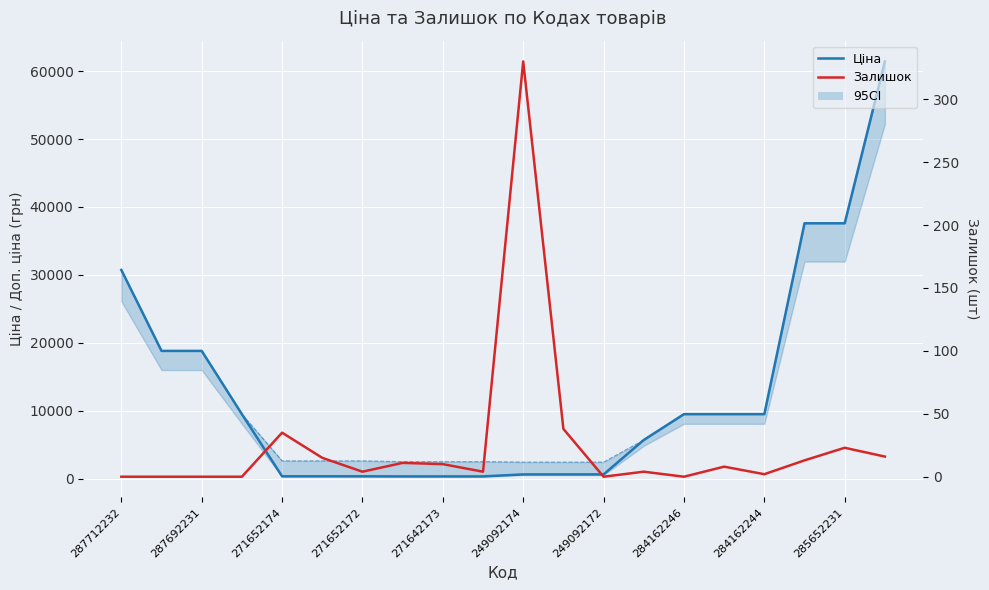

Reading left to right, transcribe all the data shown in this chart.

Ціна: 30717.1	18796.8	18796.8	9480.1	324.8	324.8	324.8	310.3	310.3	310.3	603.7	603.7	603.7	5673.8	9480.1	9480.1	9480.1	37593.6	37593.6	61434.3
Залишок: 0.0	0.0	0.0	0.0	35.0	15.0	4.0	11.0	10.0	4.0	330.0	38.0	0.0	4.0	0.0	8.0	2.0	13.0	23.0	16.0